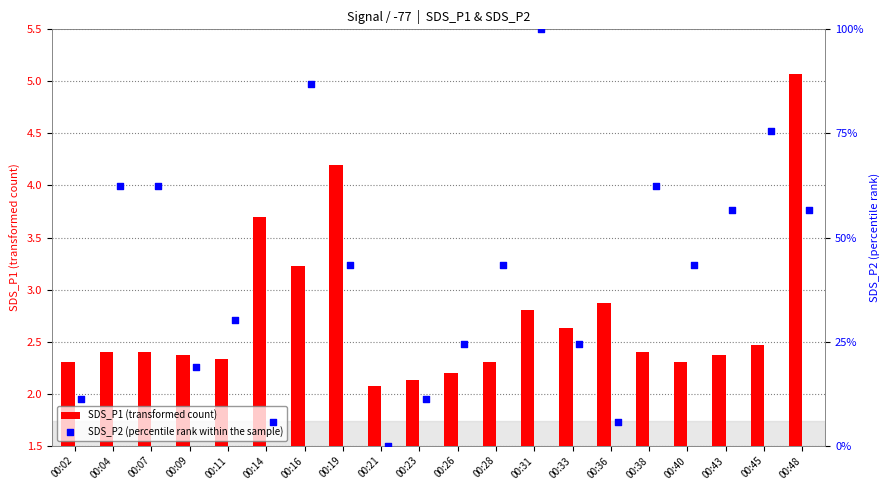

Which series has the largest total across all categories?

SDS_P2 (percentile rank within the sample)